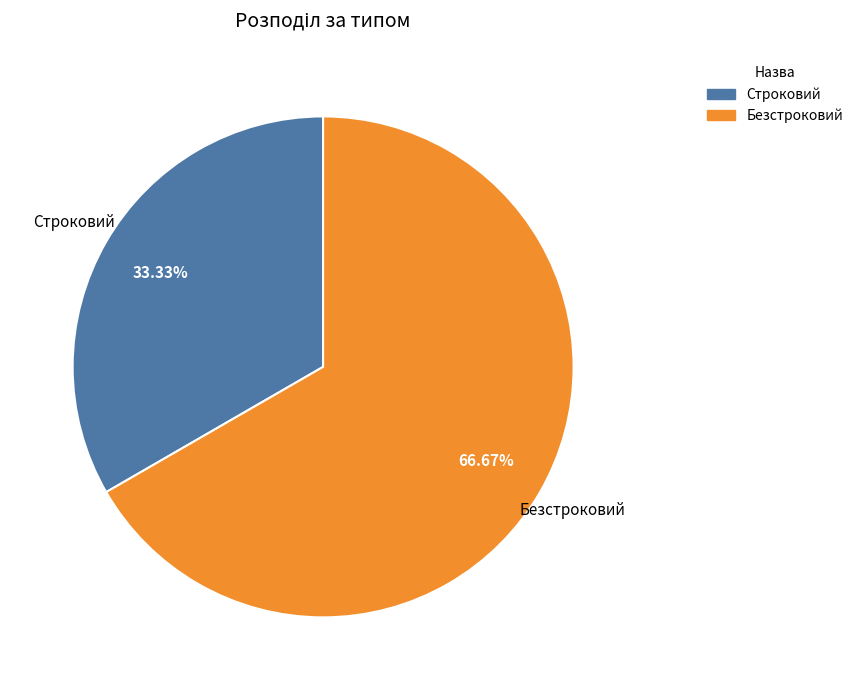

What is the largest slice in the pie chart?

Безстроковий